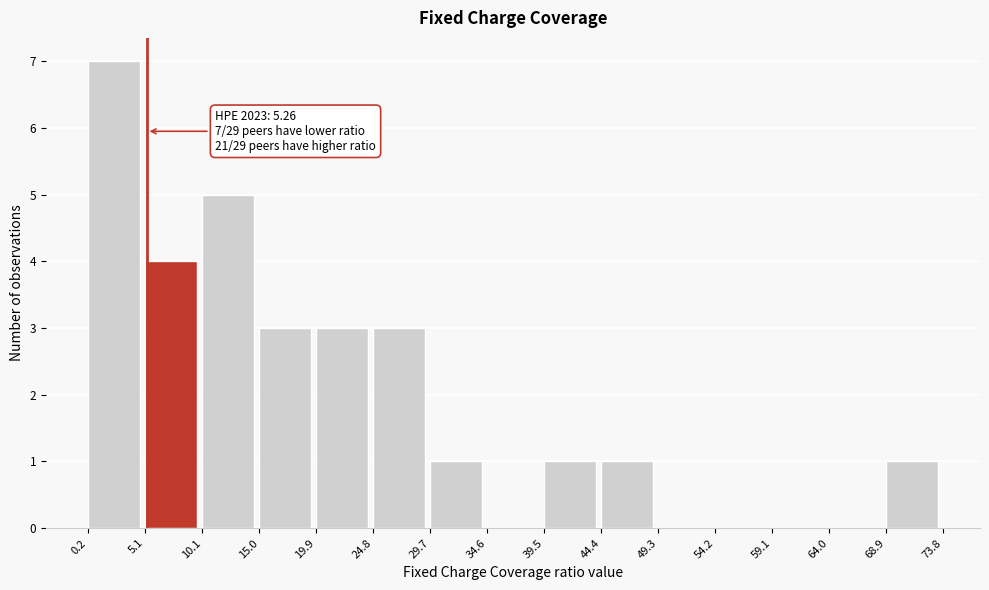

Which range on the x-axis has the tallest bar?

0.2 to 5.1